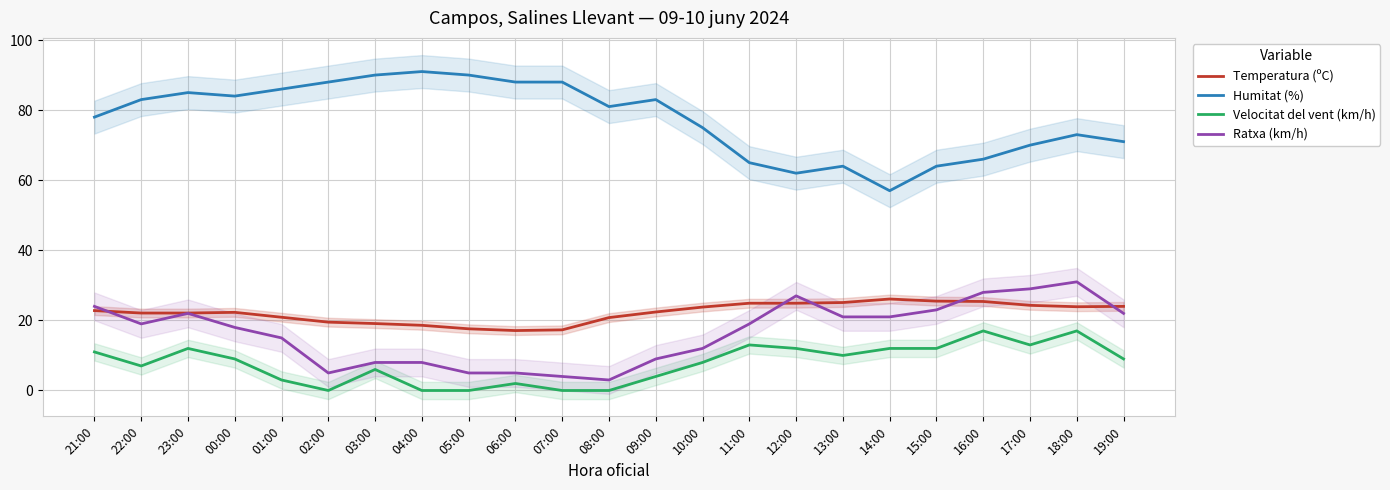

What is the value of the Temperatura (ºC) point at the 12th from the left?

20.8